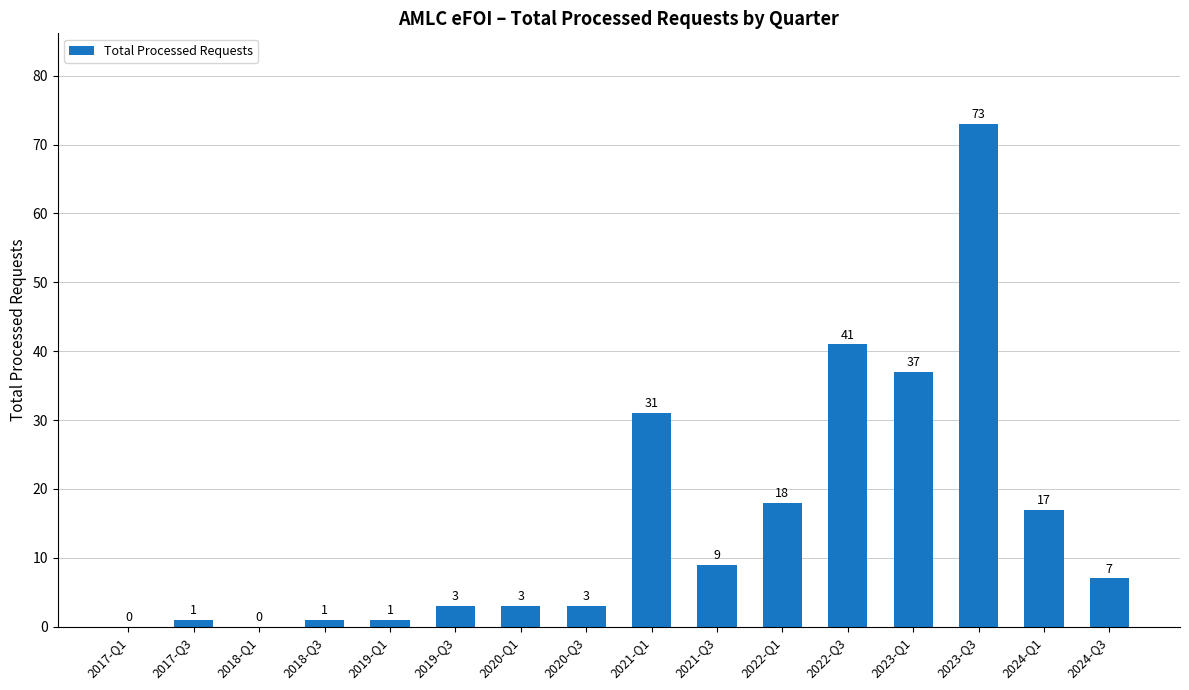

True or false: the data shows 7 at 2024-Q3.

True